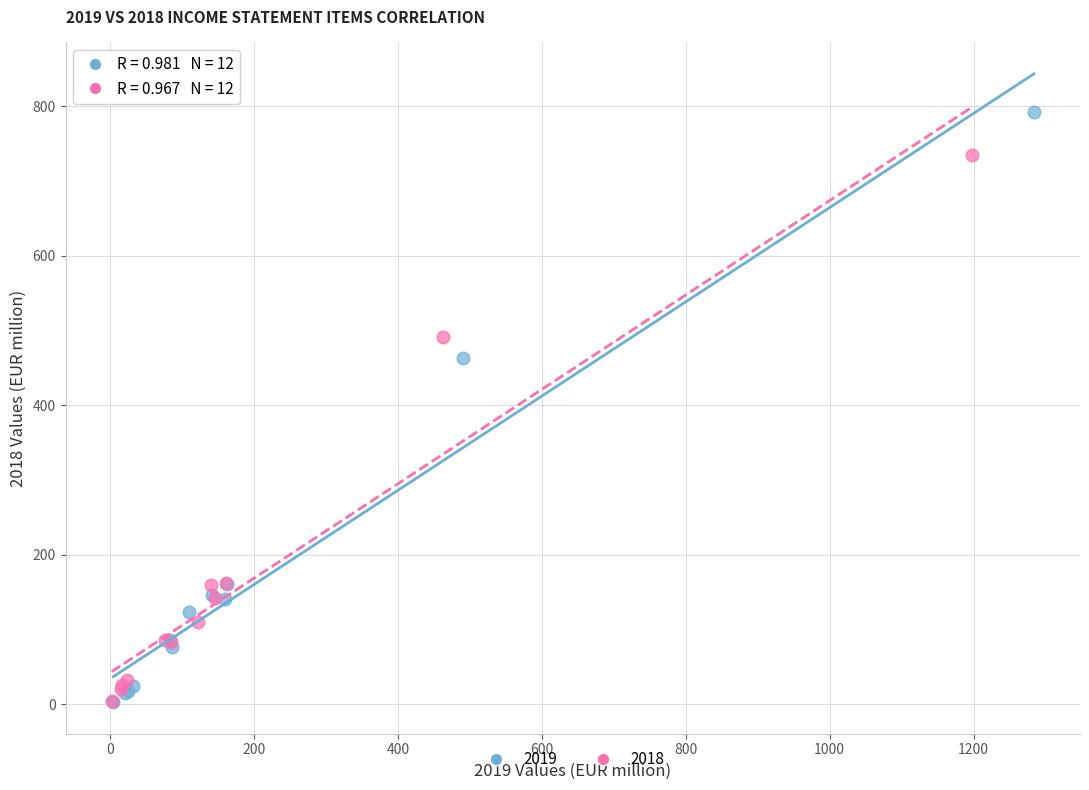

What are all the series names shown in the legend?

2019, 2018